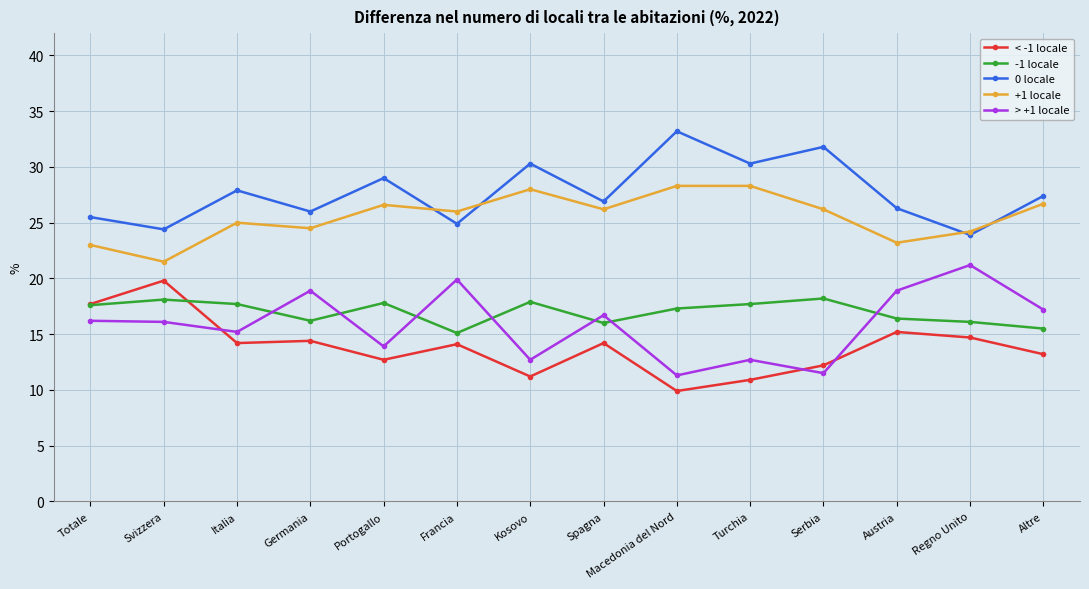

At which category does the chart reach its minimum across all series?

Macedonia del Nord